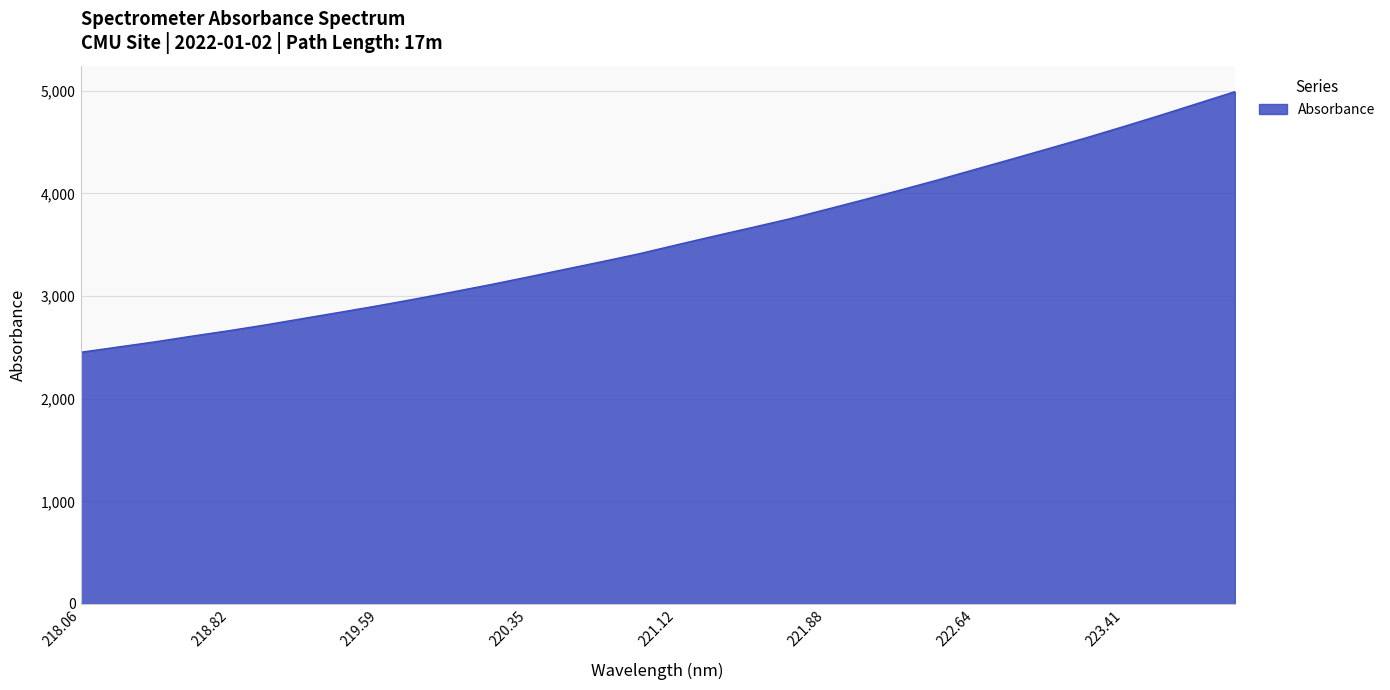

What is the smallest value displayed?

2452.7